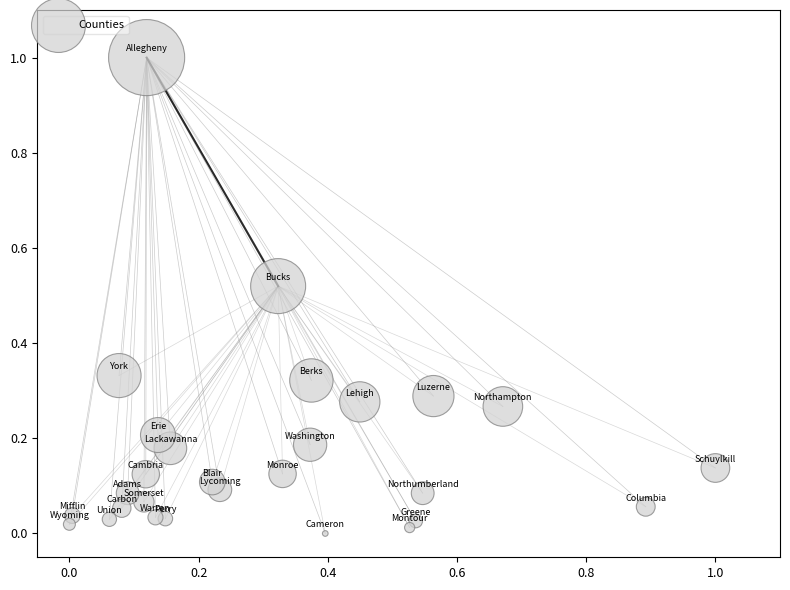

What is the range of Y values (max minus min)?

1.0